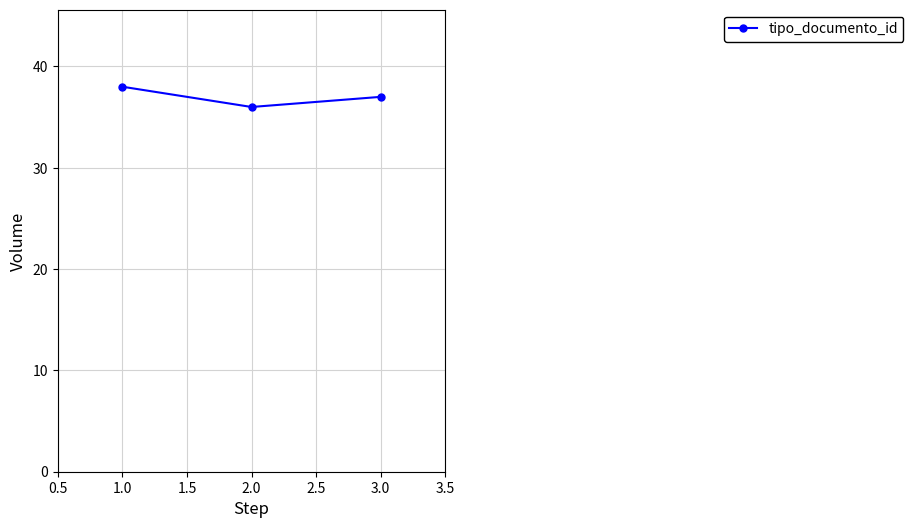

What is the difference between the maximum and minimum values?

2